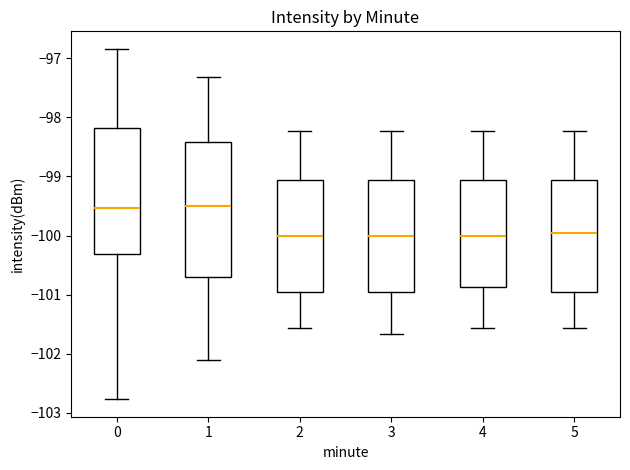

Reading left to right, transcribe this box plot: for each box, give where its median line is, the range the box spans, and where its two whiskers end, as read against the y-axis. The values are not printed on the chart, so give them approximately, as read against the axis.

0: median -99.5, box -100.3 to -98.2, whiskers -102.8 to -96.8
1: median -99.5, box -100.7 to -98.4, whiskers -102.1 to -97.3
2: median -100.0, box -100.9 to -99.1, whiskers -101.6 to -98.2
3: median -100.0, box -100.9 to -99.1, whiskers -101.7 to -98.2
4: median -100.0, box -100.9 to -99.1, whiskers -101.6 to -98.2
5: median -99.9, box -100.9 to -99.1, whiskers -101.6 to -98.2